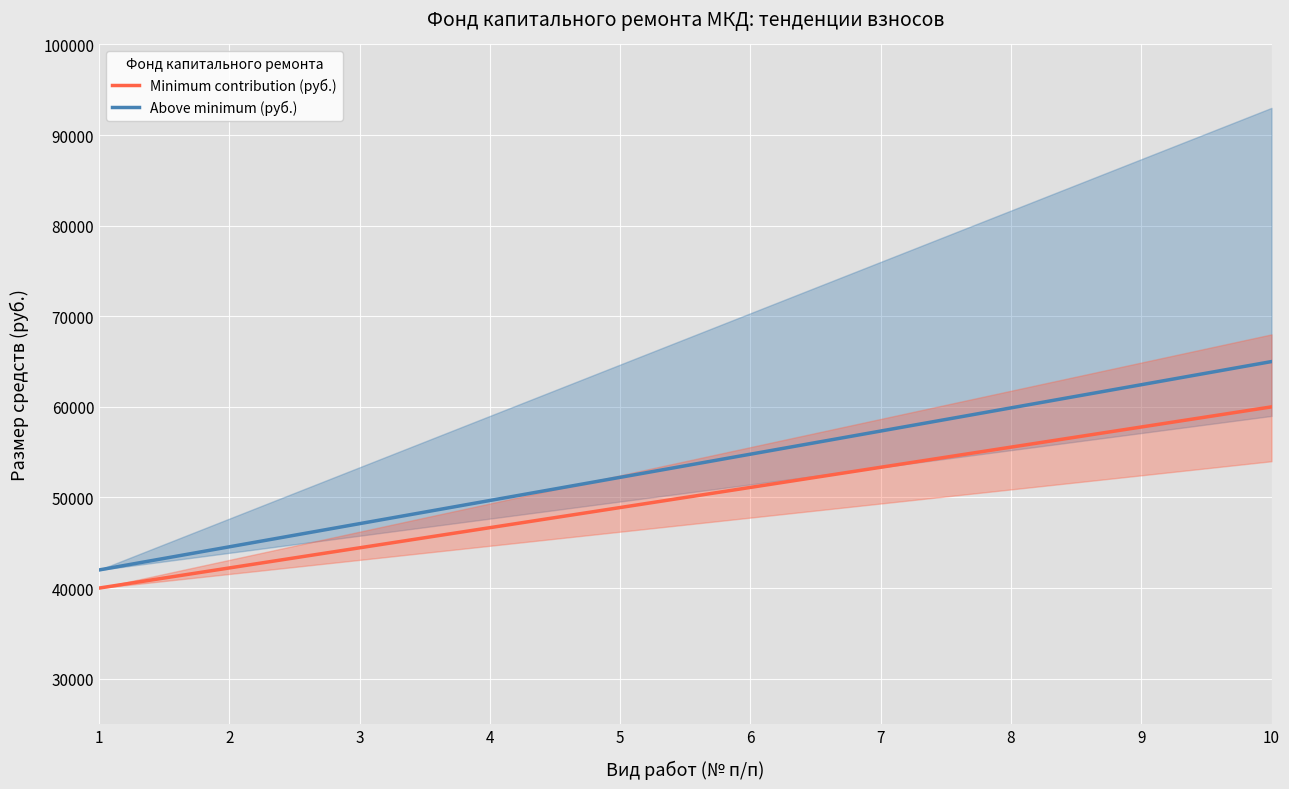

What is the maximum value for Above minimum (руб.)?

65000.0